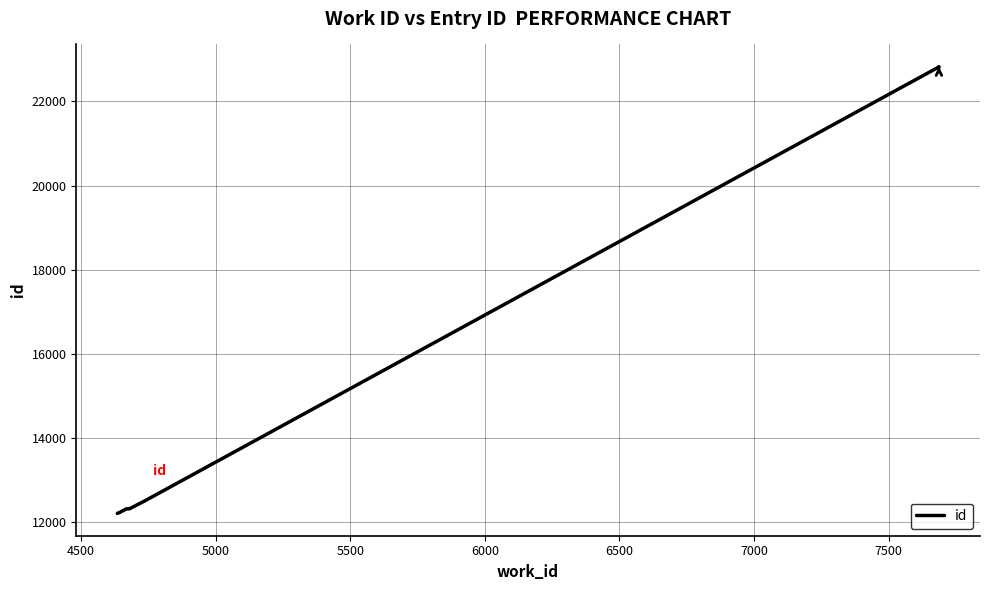

How many data points are less than 12315?

5